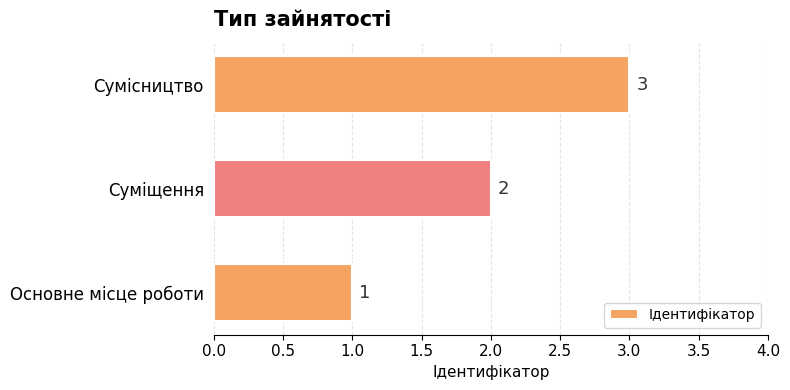

How many data points are less than 2?

1